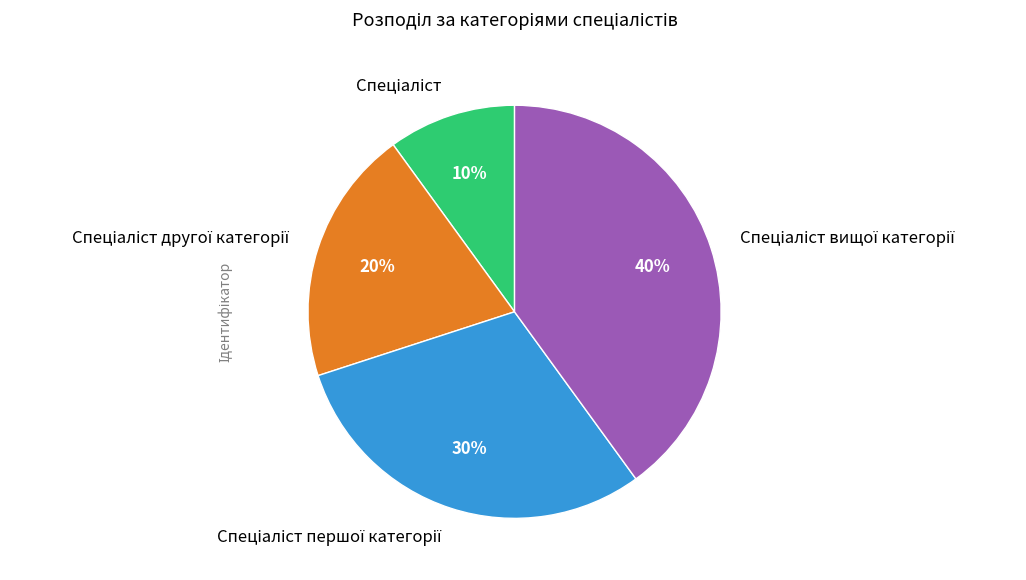

To the nearest percent, what is the difference between the largest and smallest slice percentages?

30%